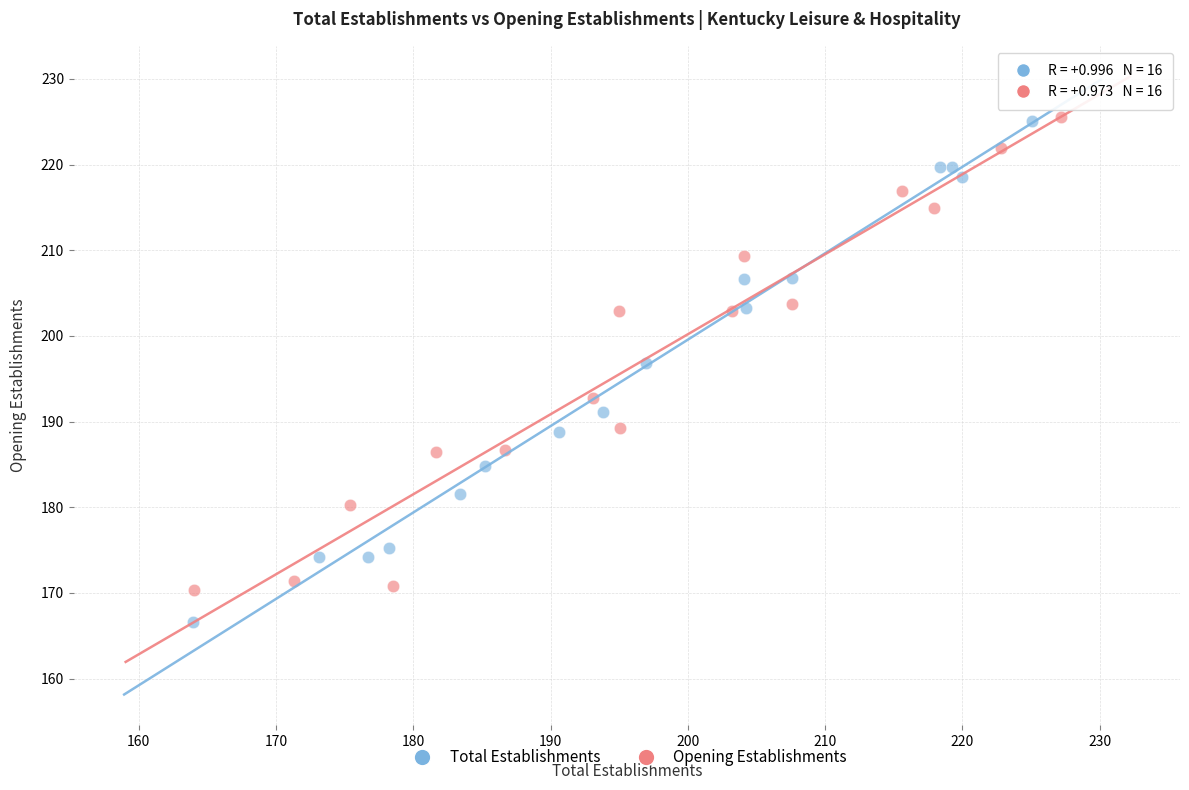

Which series has the largest Y range (max minus min)?

Total Establishments